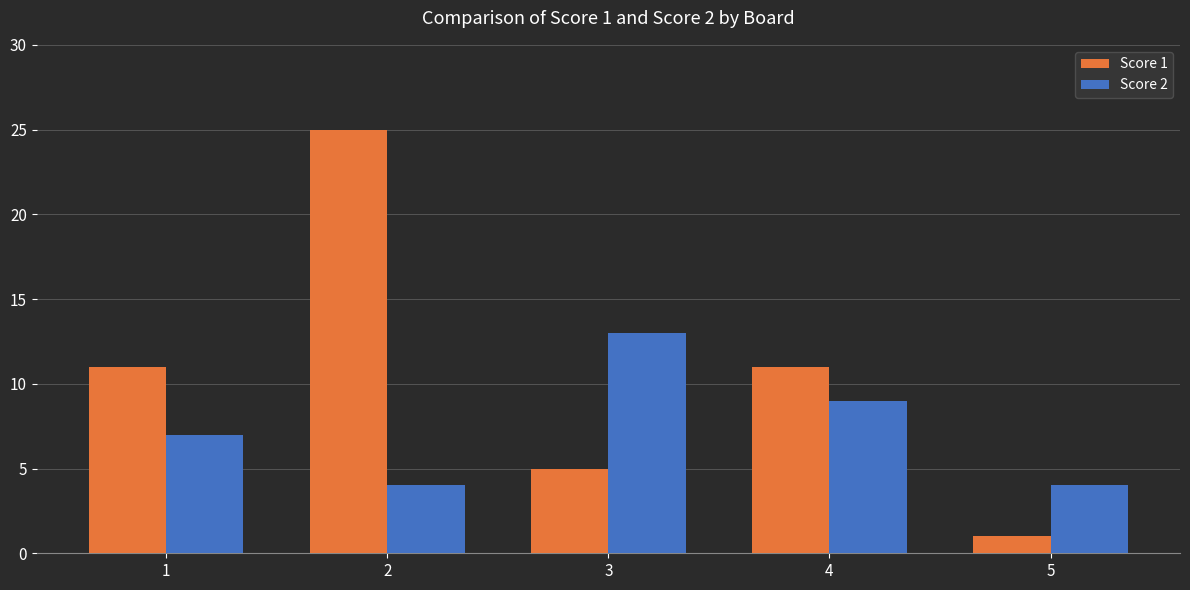

List the series in order of their peak value, lowest first.

Score 2, Score 1